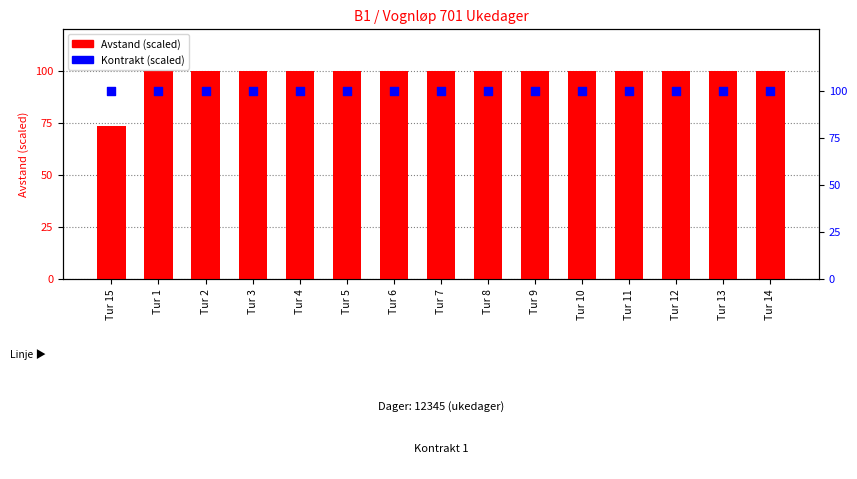

Which series has the largest total across all categories?

Kontrakt (scaled)